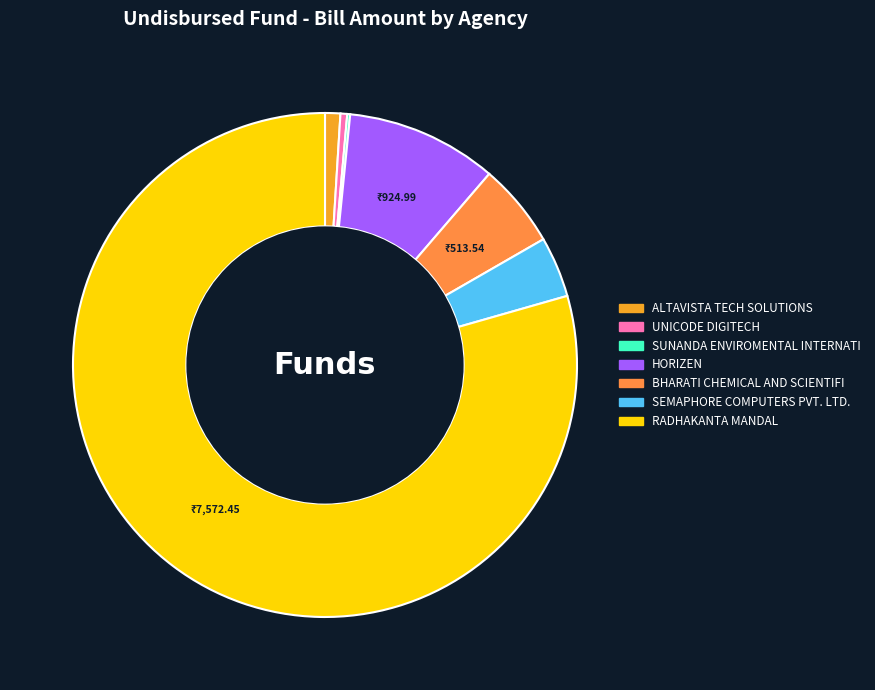

Which has a higher value, UNICODE DIGITECH or RADHAKANTA MANDAL?

RADHAKANTA MANDAL